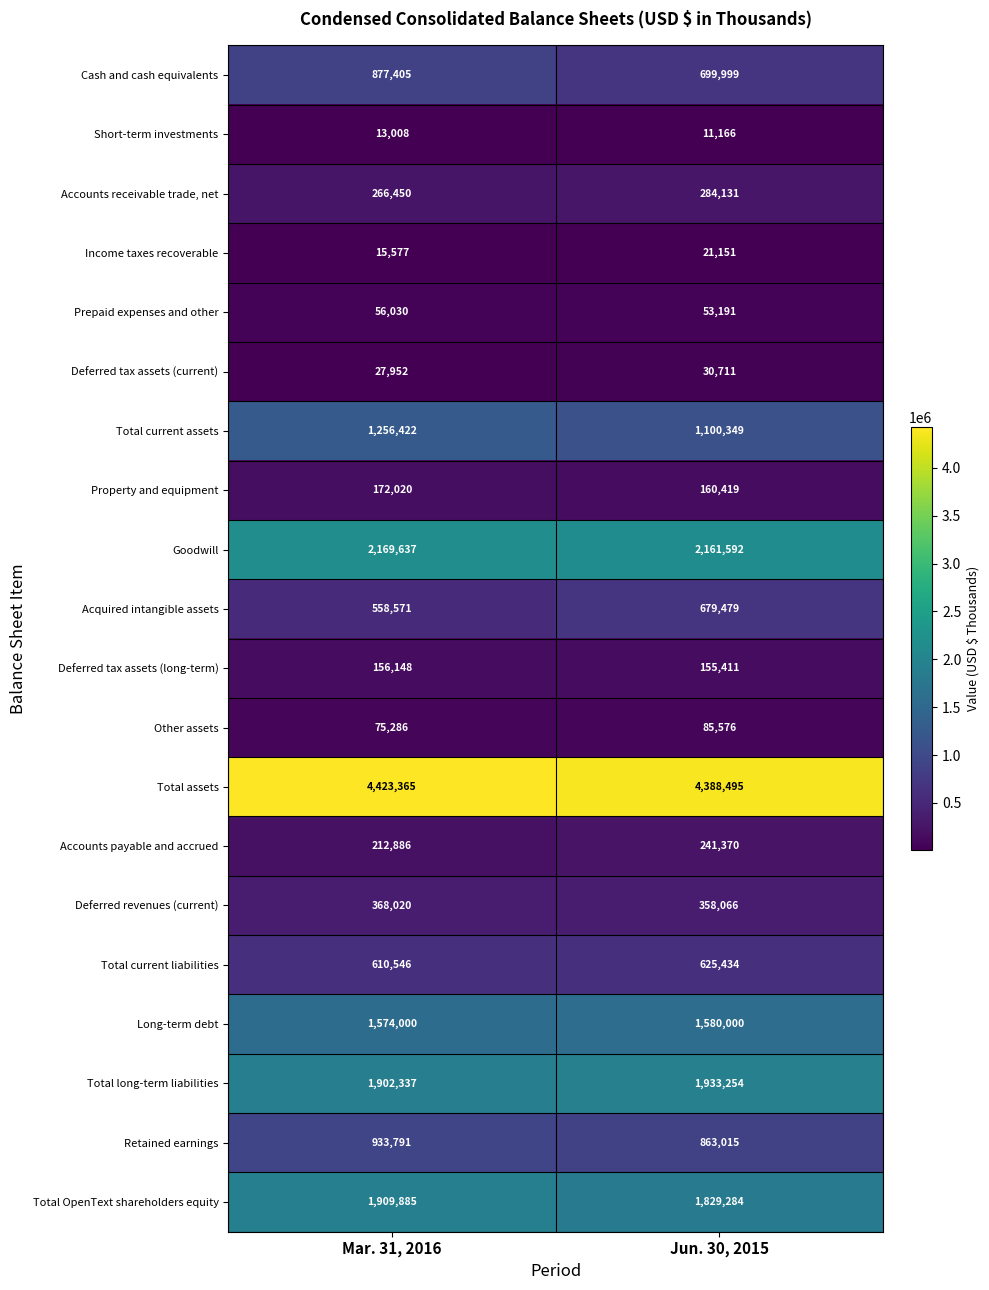

Which series has the largest range (max minus min)?

Cash and cash equivalents